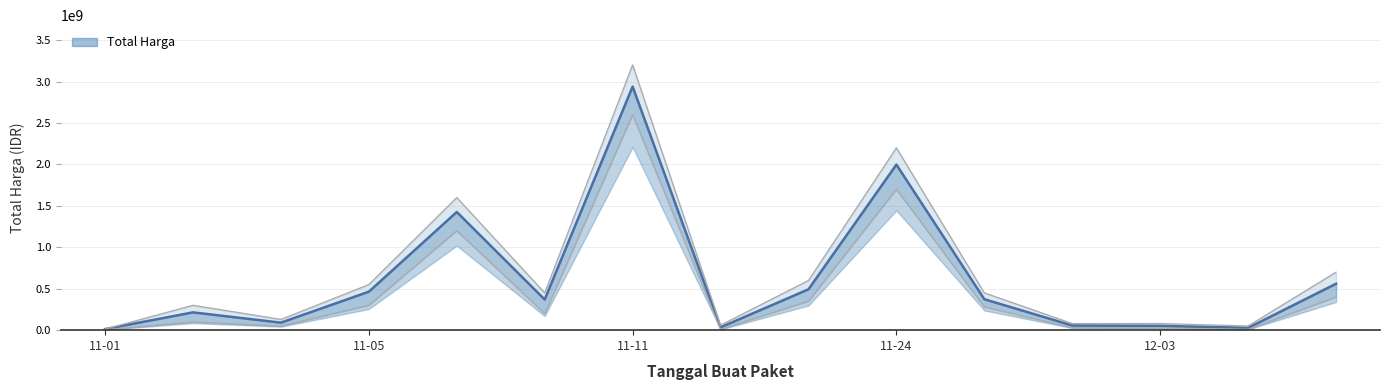

How many lines are shown in the chart?

1